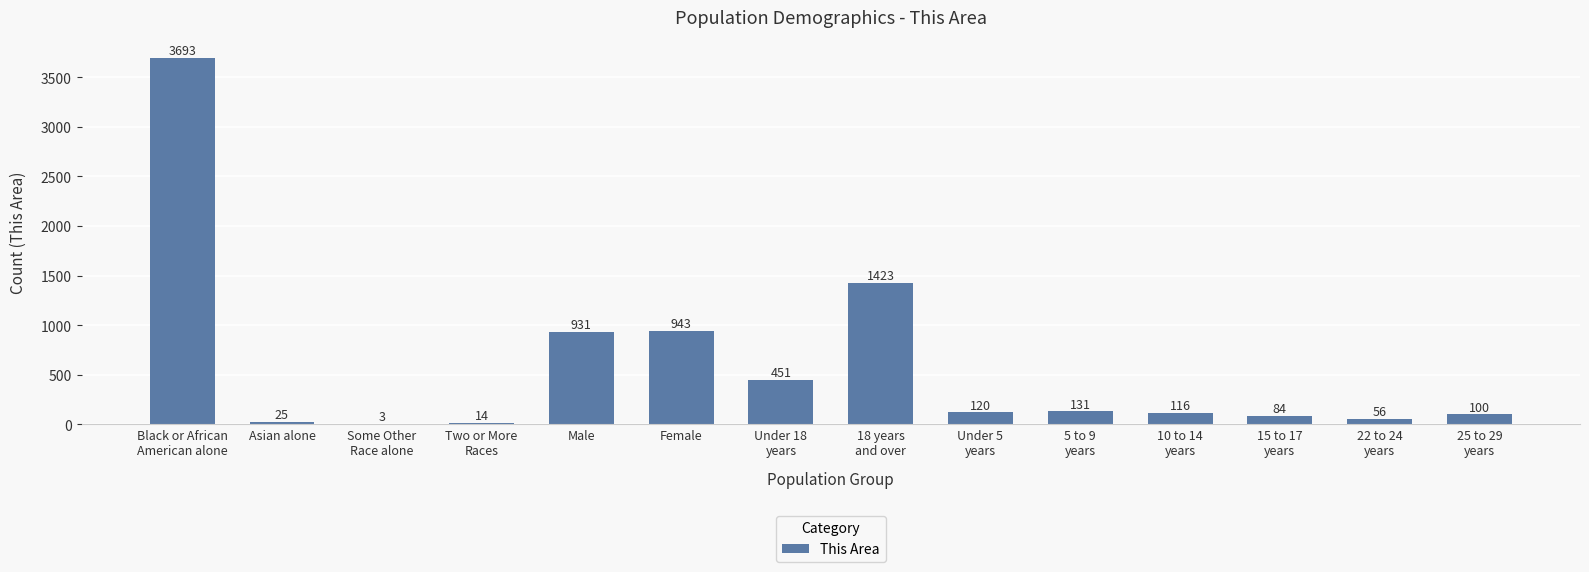

Which has a higher value, 22 to 24
years or Male?

Male